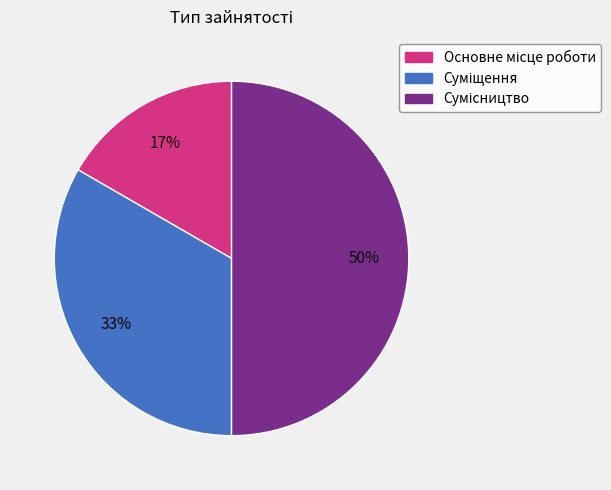

To the nearest percent, what is the average slice percentage?

33%